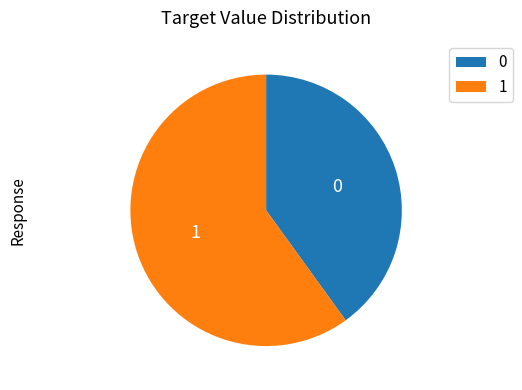

Is there any slice that represents more than half of the pie?

Yes